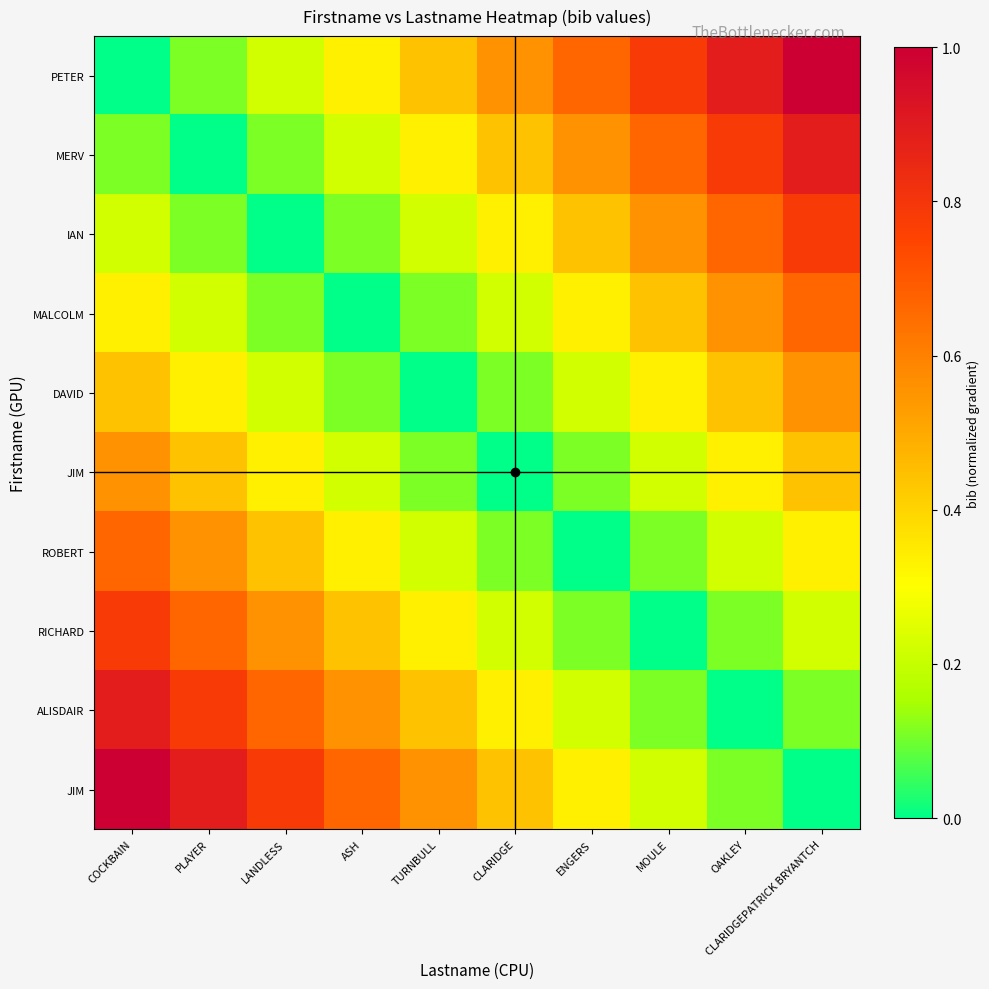

How many categories are shown in the chart?

10